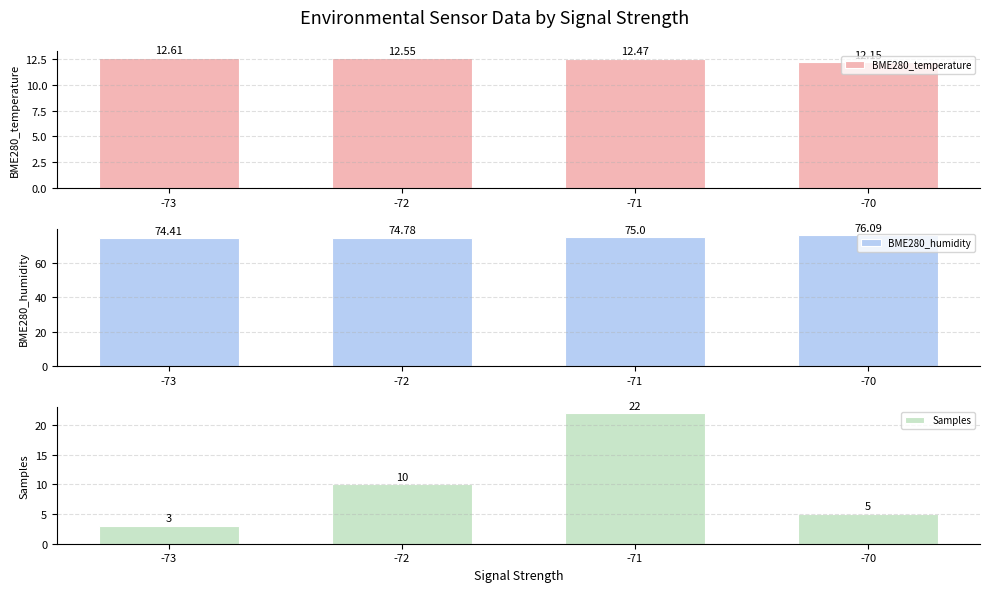

What is the value of the BME280_temperature bar at the 3rd from the left?

12.5